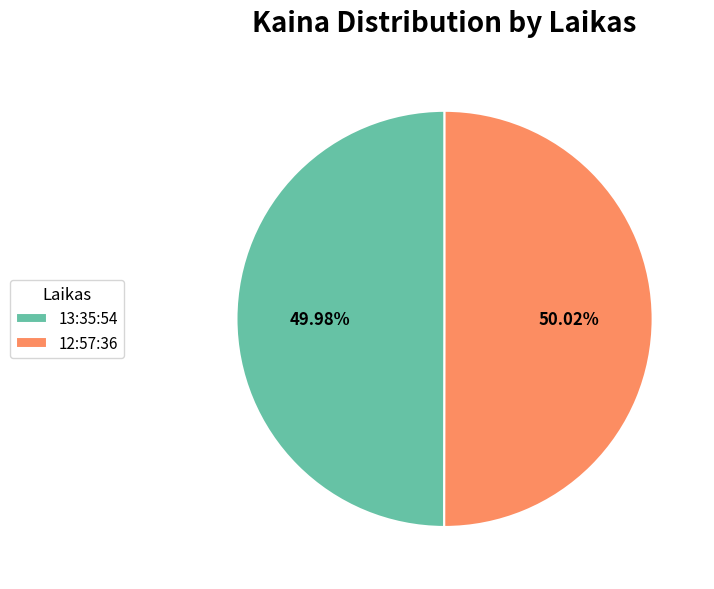

What is the total percentage of 12:57:36 and 13:35:54?

100.0%